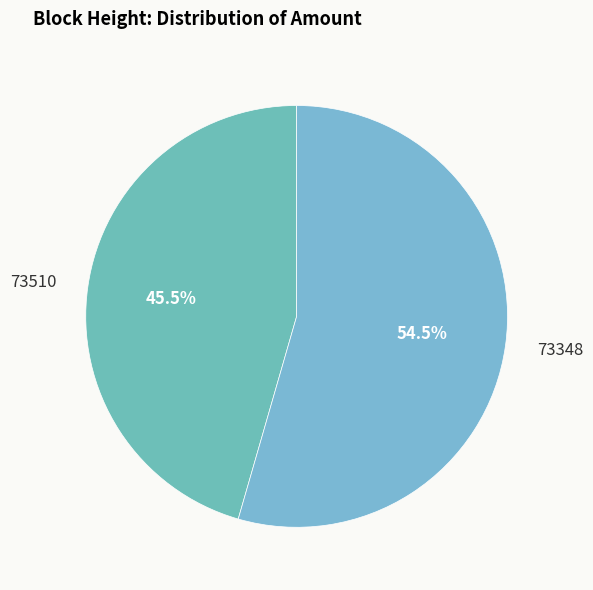

How many slices are in this pie chart?

2